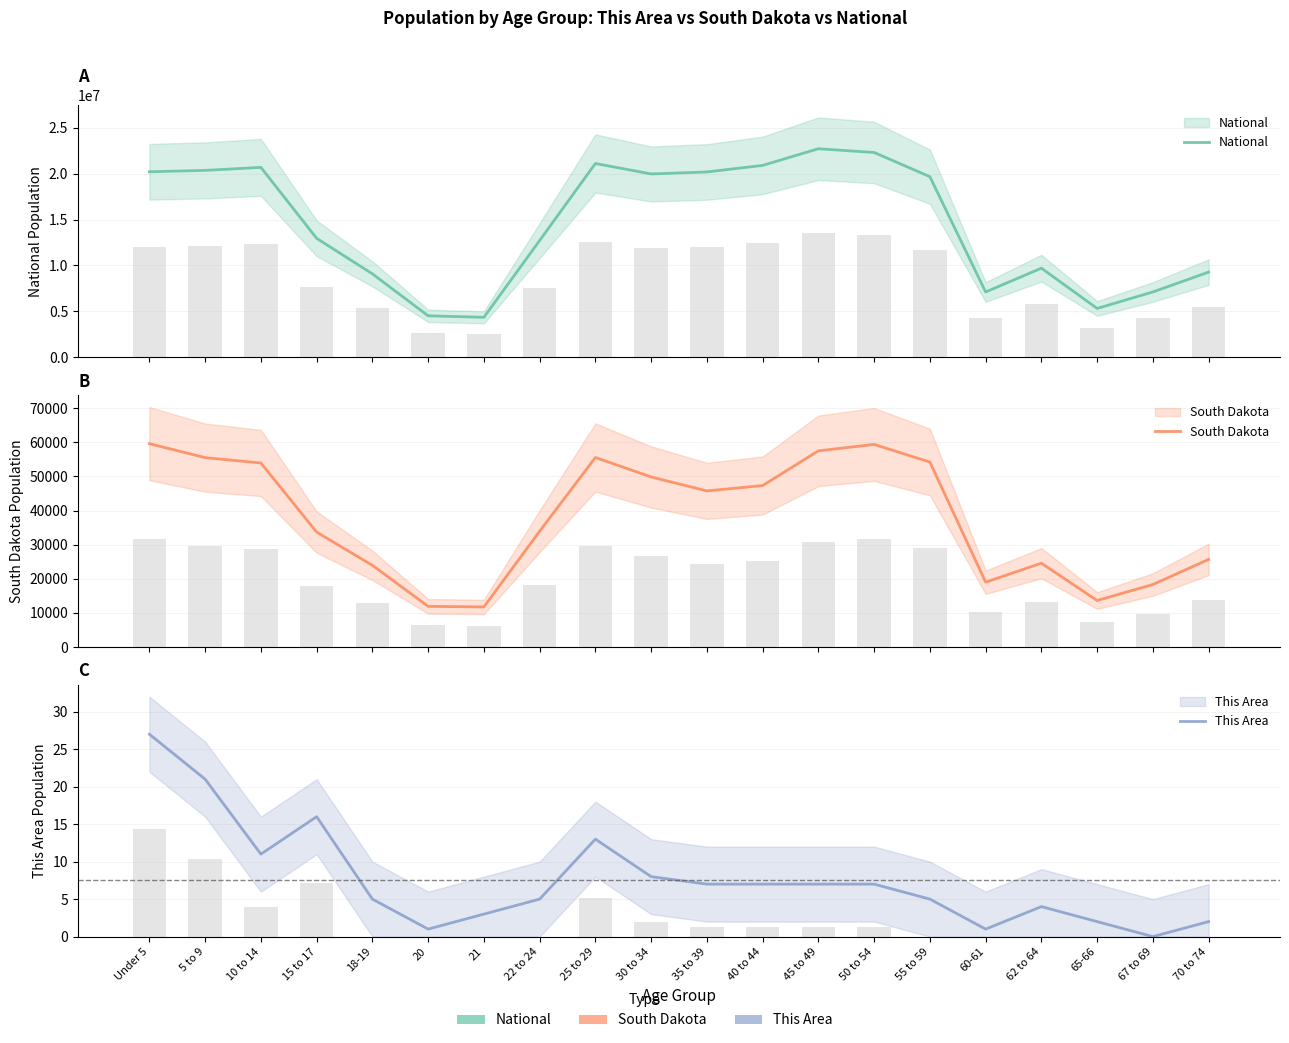

What is the difference between the highest and lowest values at 25 to 29?

21101836